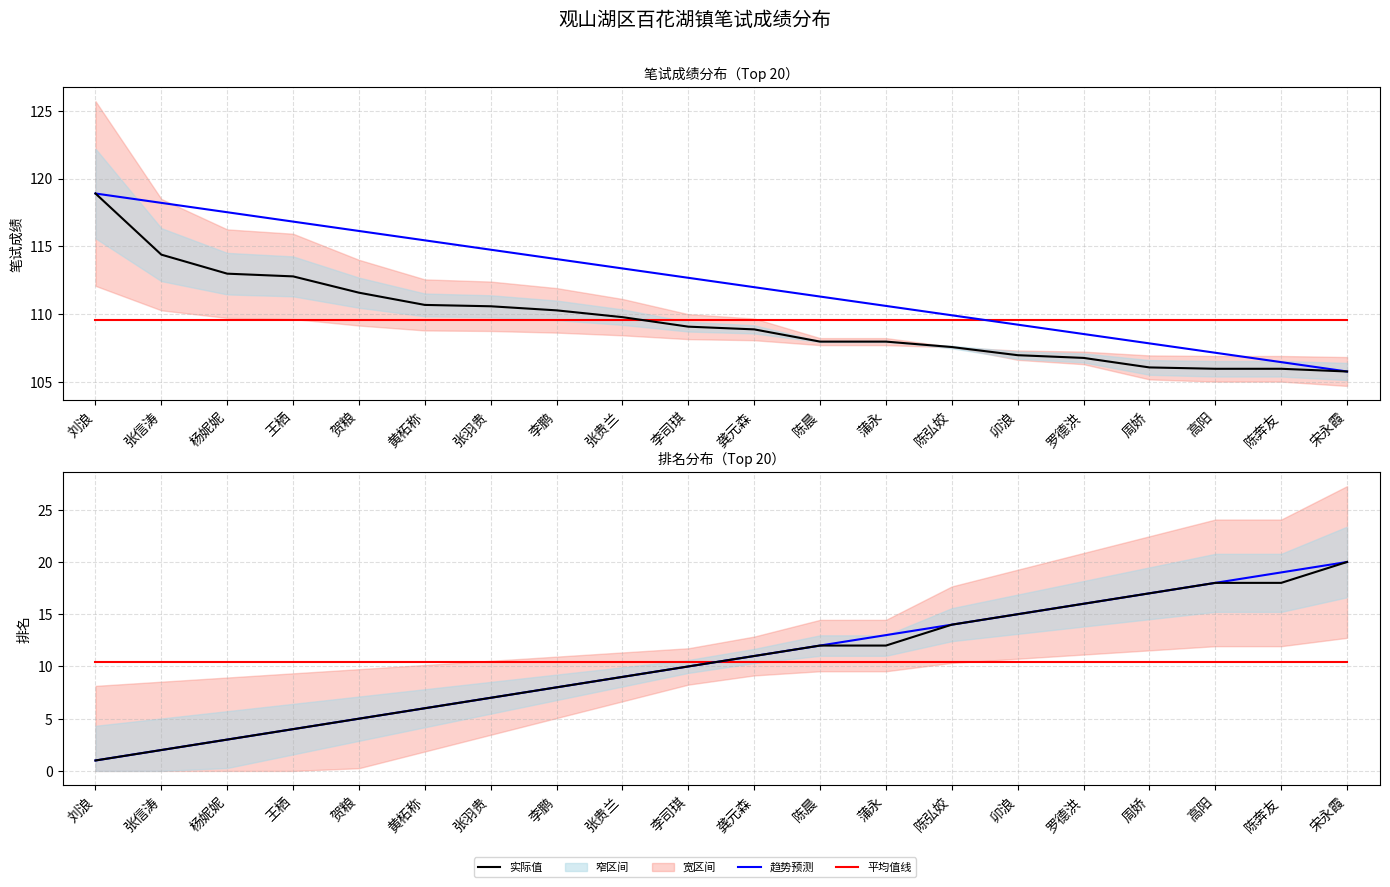

What is the spread (max minus min) of values at 罗德洪?

99.2